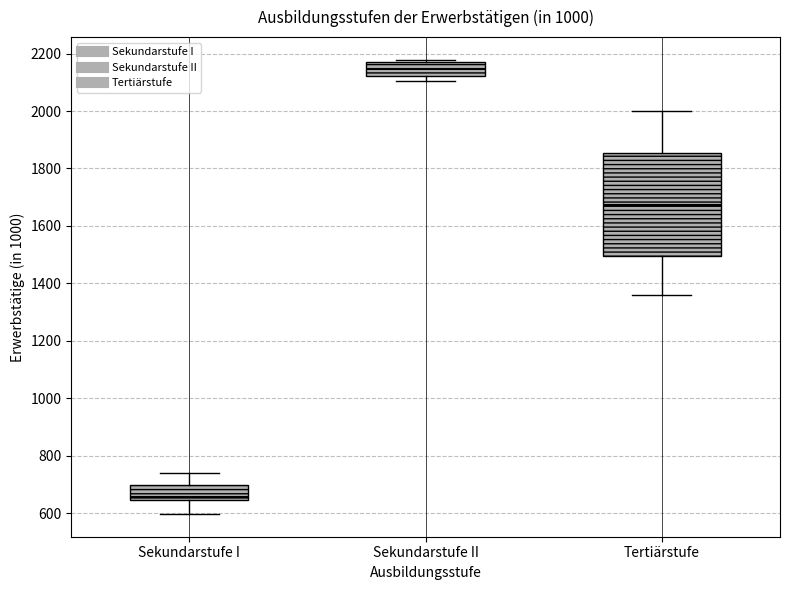

Reading left to right, transcribe this box plot: for each box, give where its median line is, the range the box spans, and where its two whiskers end, as read against the y-axis. The values are not printed on the chart, so give them approximately, as read against the axis.

Sekundarstufe I: median 660, box 640 to 700, whiskers 600 to 740
Sekundarstufe II: median 2140, box 2120 to 2180, whiskers 2100 to 2180 (just above the box's upper edge)
Tertiärstufe: median 1680, box 1500 to 1860, whiskers 1360 to 2000